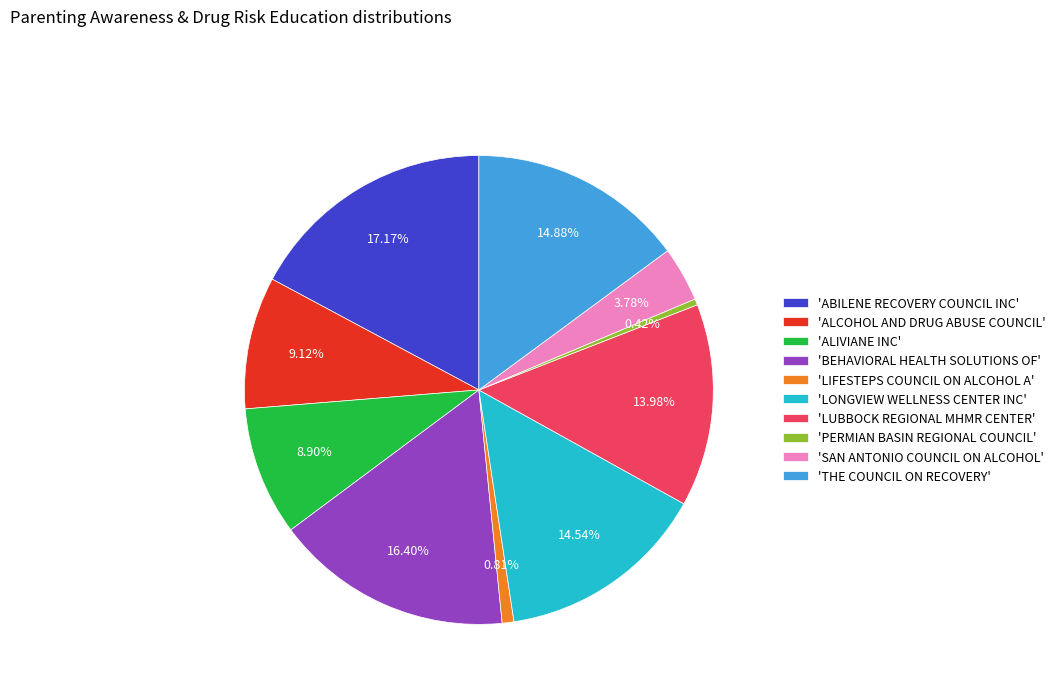

What is the largest slice in the pie chart?

'ABILENE RECOVERY COUNCIL INC'